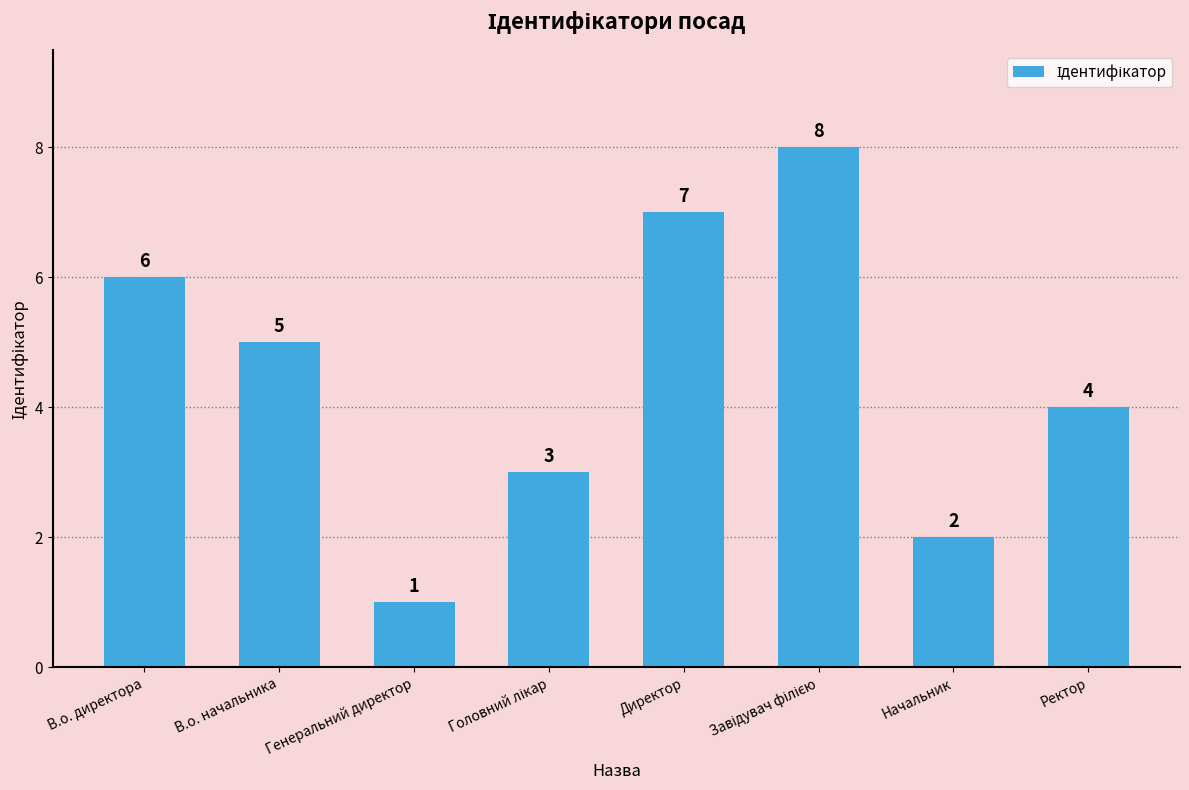

Are the bars horizontal?

No